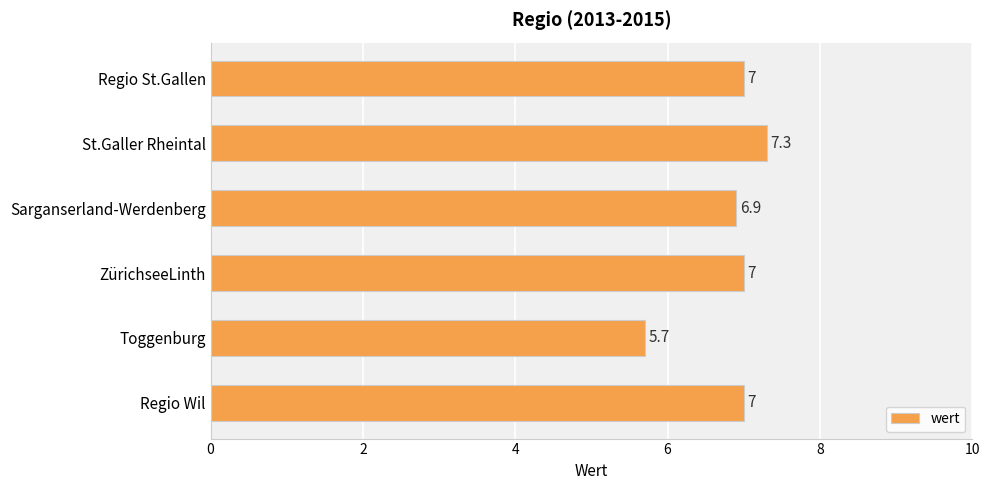

What is the difference between the maximum and minimum values?

1.6